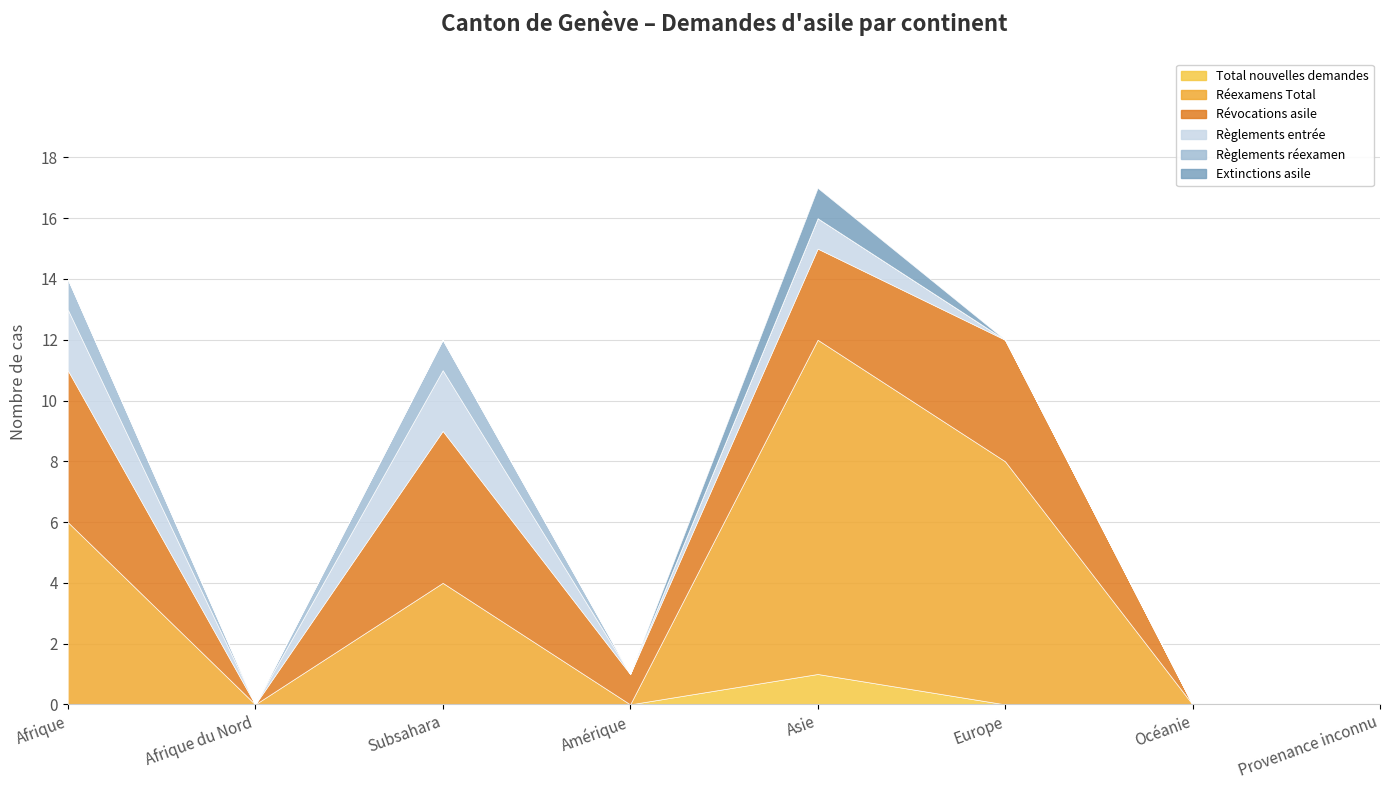

At which label is Règlements entrée closest to 1?

Asie